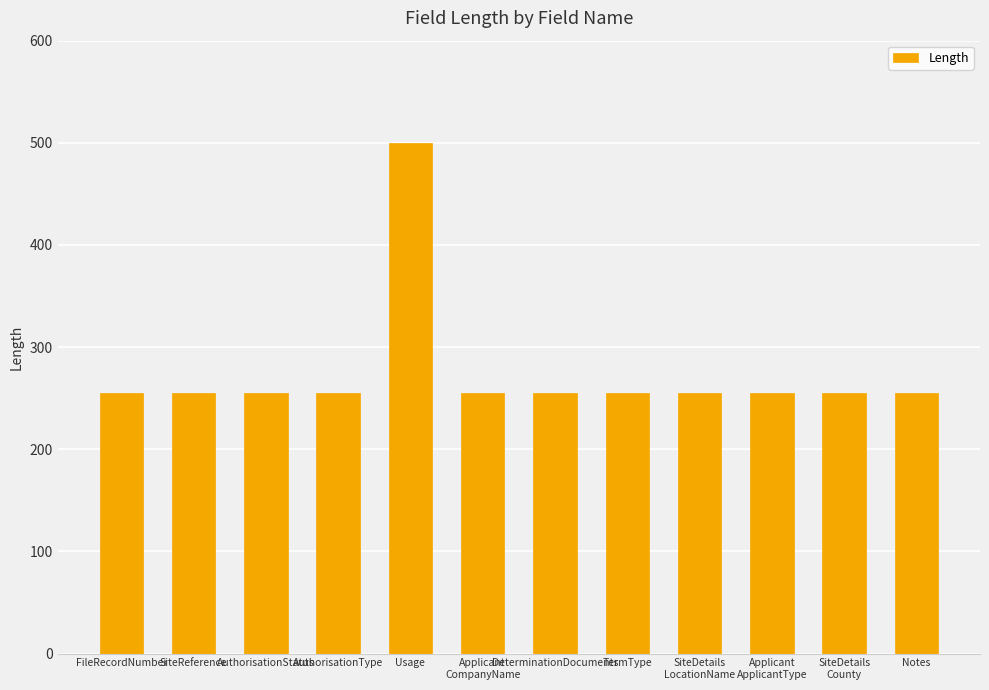

What position from the left is SiteDetails
LocationName?

9